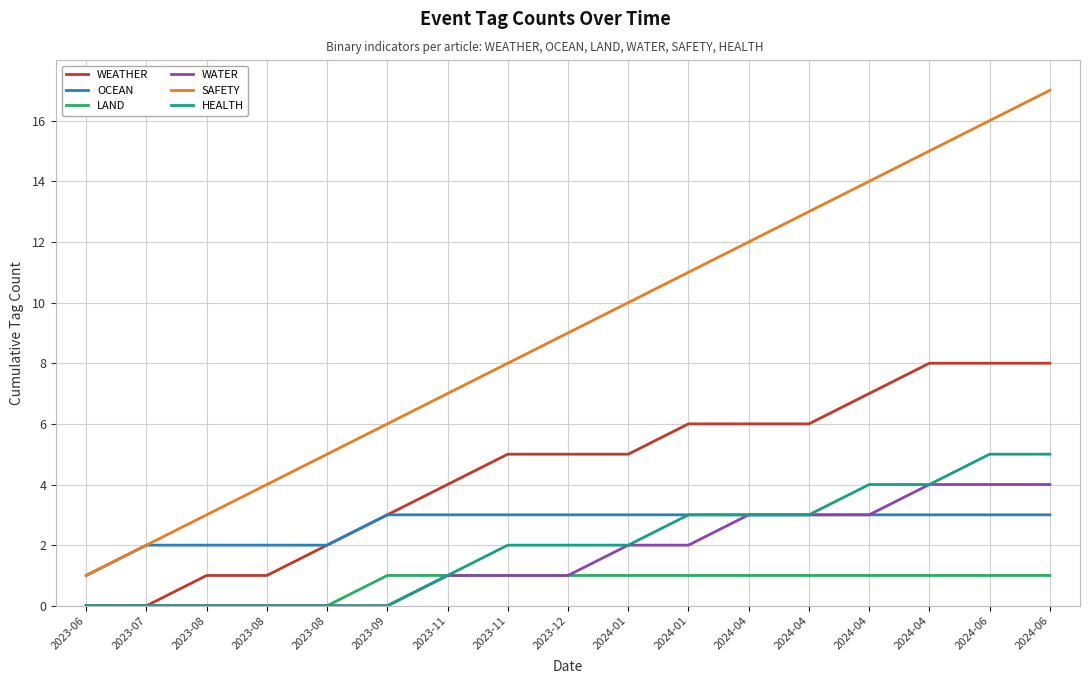

What is the difference between the second highest and second lowest values in the LAND series?

1